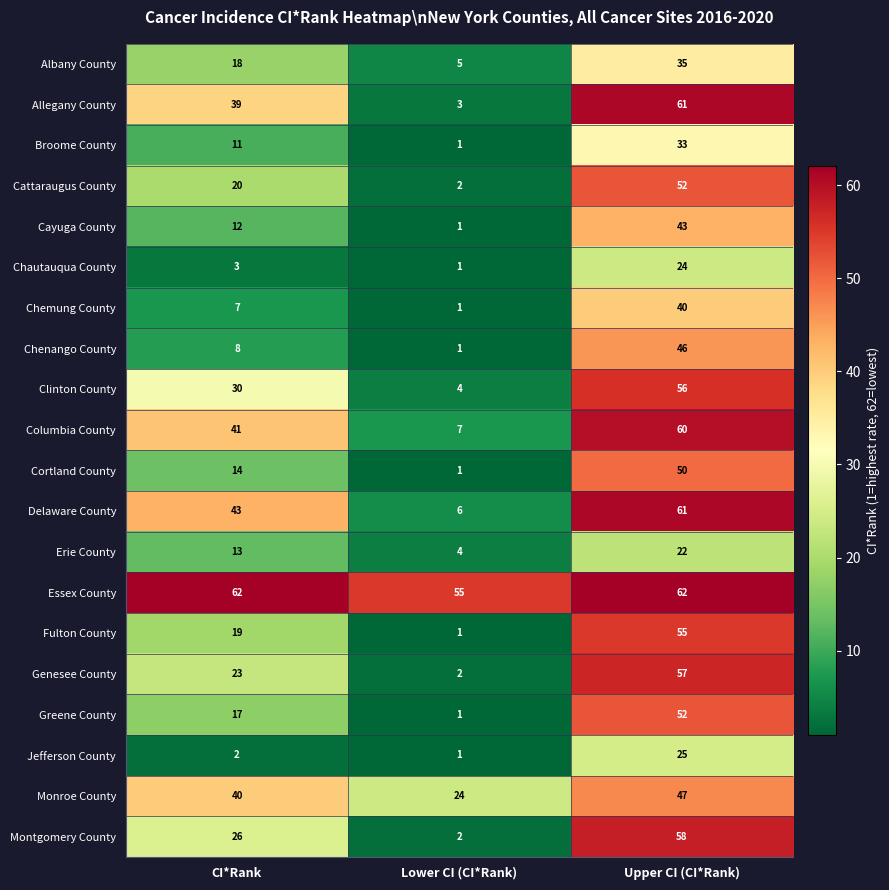

True or false: Chautauqua County has a value of 32 at Upper CI (CI*Rank).

False